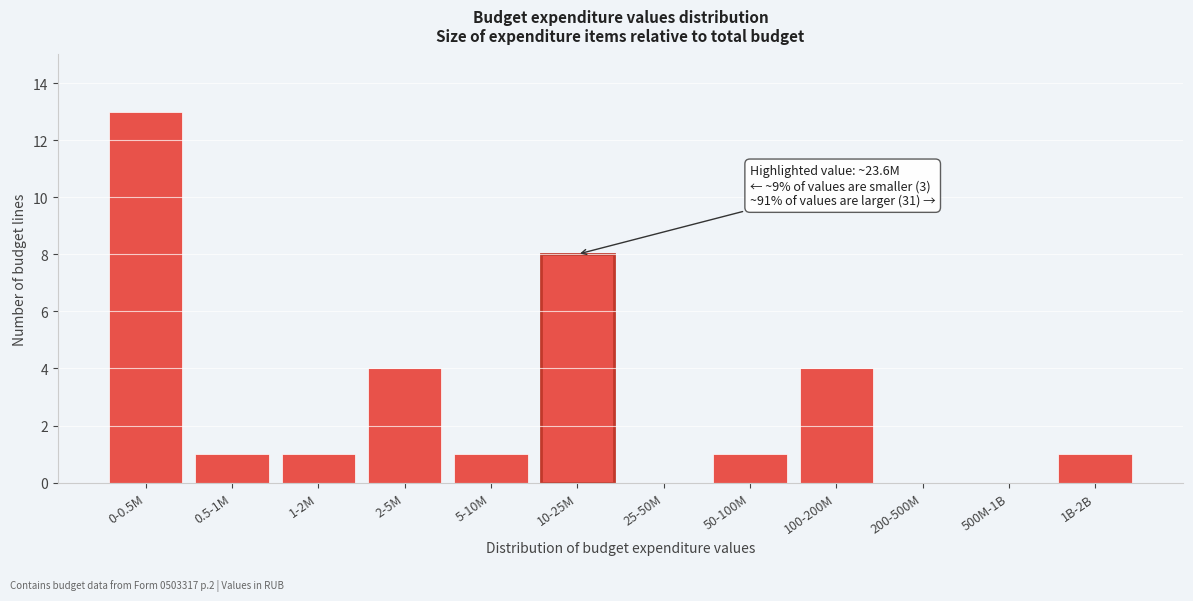

Reading left to right, extract all data points from this chart.

0-0.5M=13	0.5-1M=1	1-2M=1	2-5M=4	5-10M=1	10-25M=8	25-50M=0	50-100M=1	100-200M=4	200-500M=0	500M-1B=0	1B-2B=1